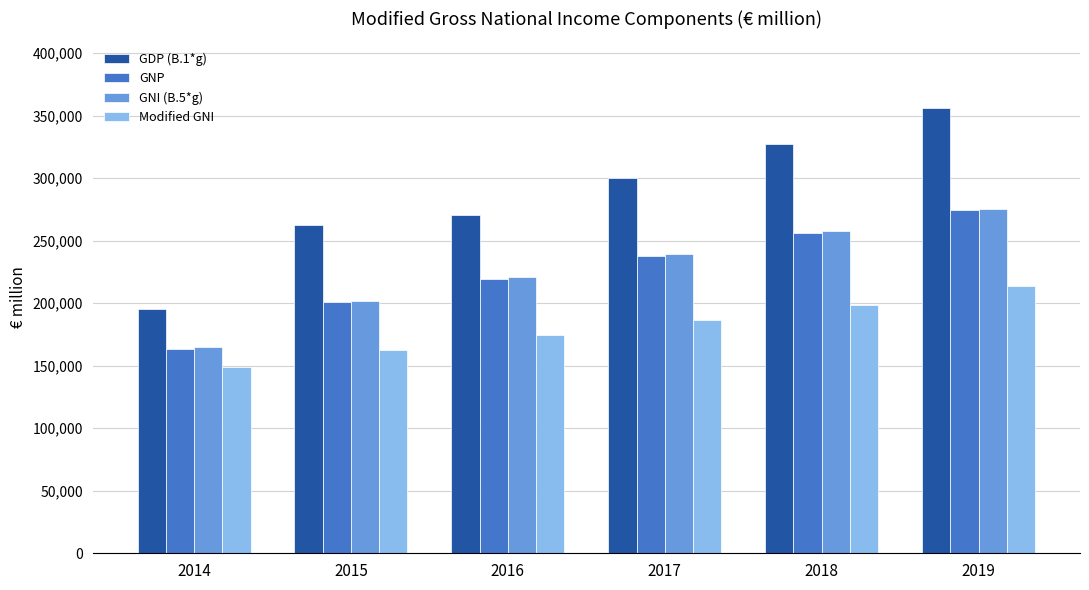

Reading right to left, what are all the values shown in this chart?

GDP (B.1*g): 2019=356051.2	2018=326986.1	2017=300386.9	2016=270809.5	2015=262853.3	2014=195148.1
GNP: 2019=274329.9	2018=256322.3	2017=238135.5	2016=219727.7	2015=200810.2	2014=163740.9
GNI (B.5*g): 2019=275462.8	2018=257455.3	2017=239207.2	2016=220721.3	2015=202054.3	2014=164784.4
Modified GNI: 2019=213708.0	2018=198701.5	2017=186217.2	2016=174731.9	2015=162656.7	2014=149058.0